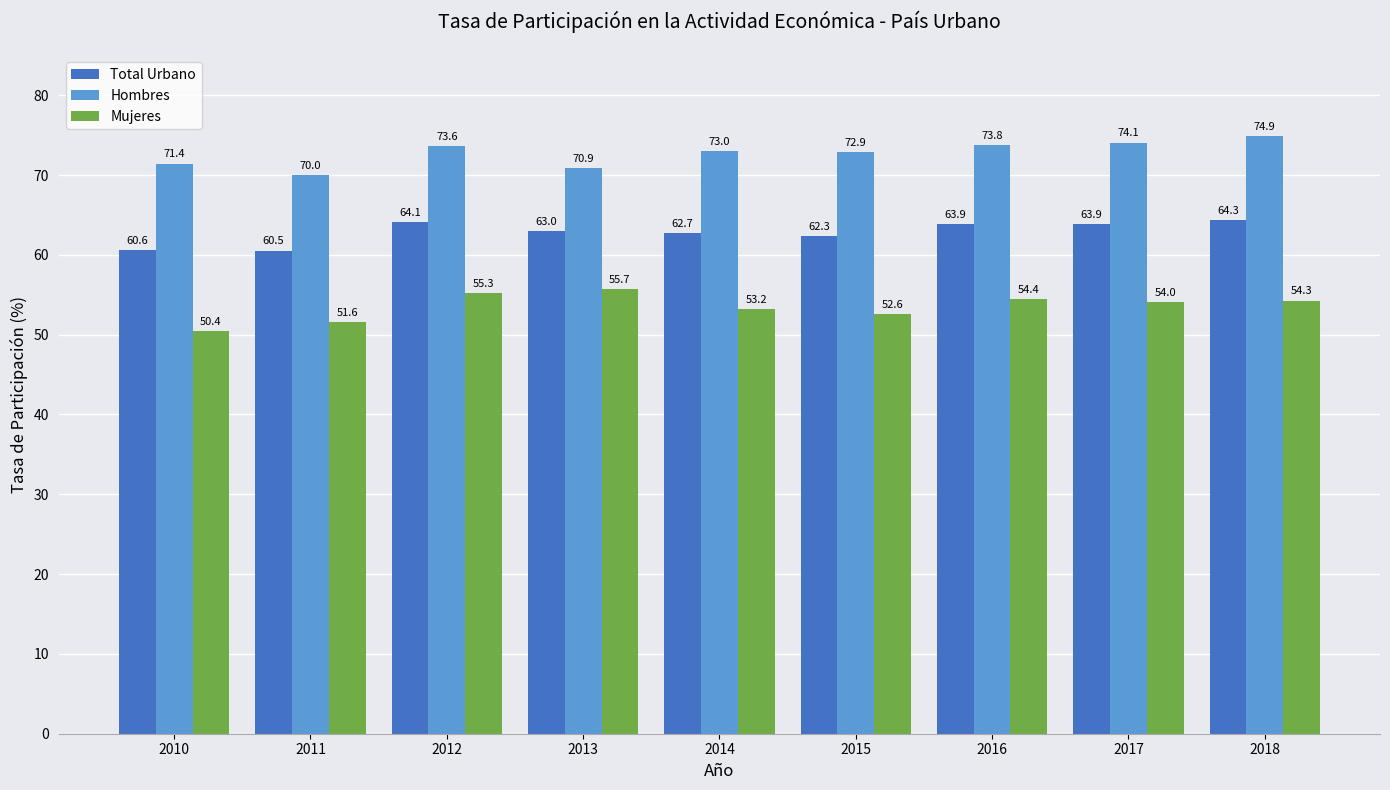

Between 2012 and 2017, which series saw the biggest shift?

Mujeres